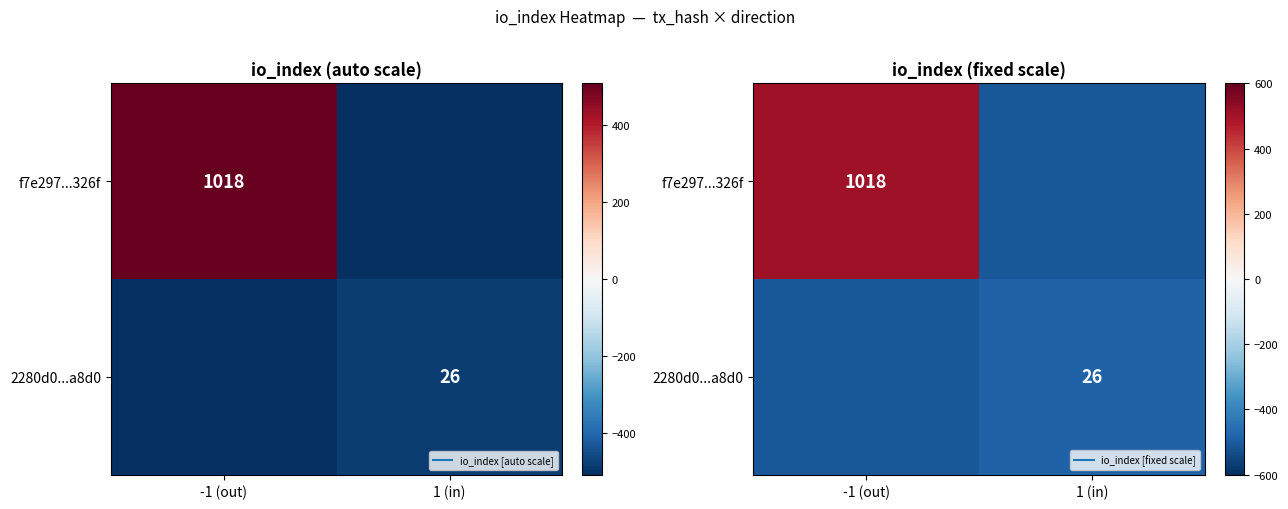

How many values in the f7e297...326f series are below 509?

1